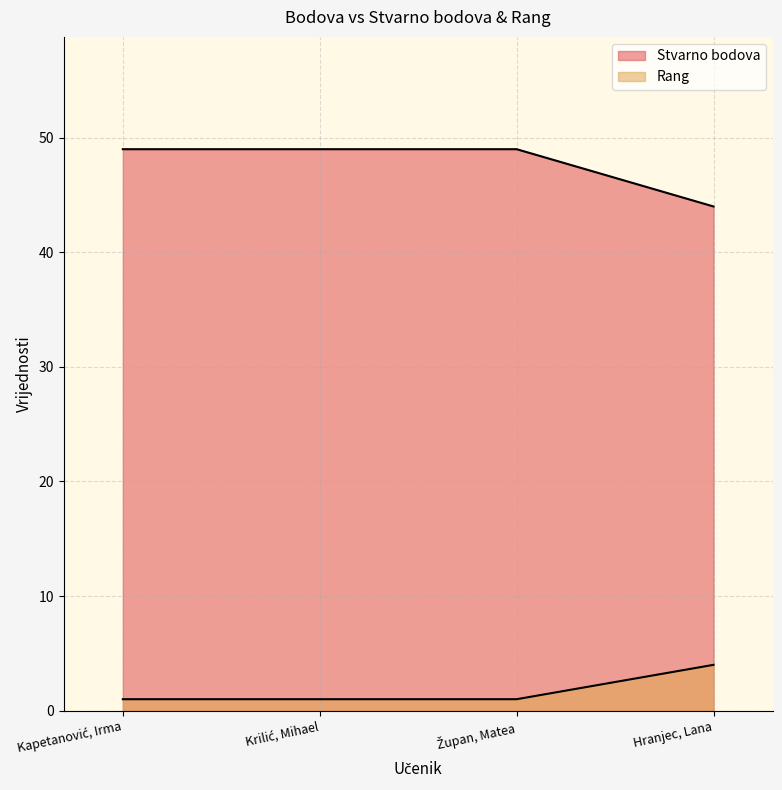

What are all the series names shown in the legend?

Stvarno bodova, Rang